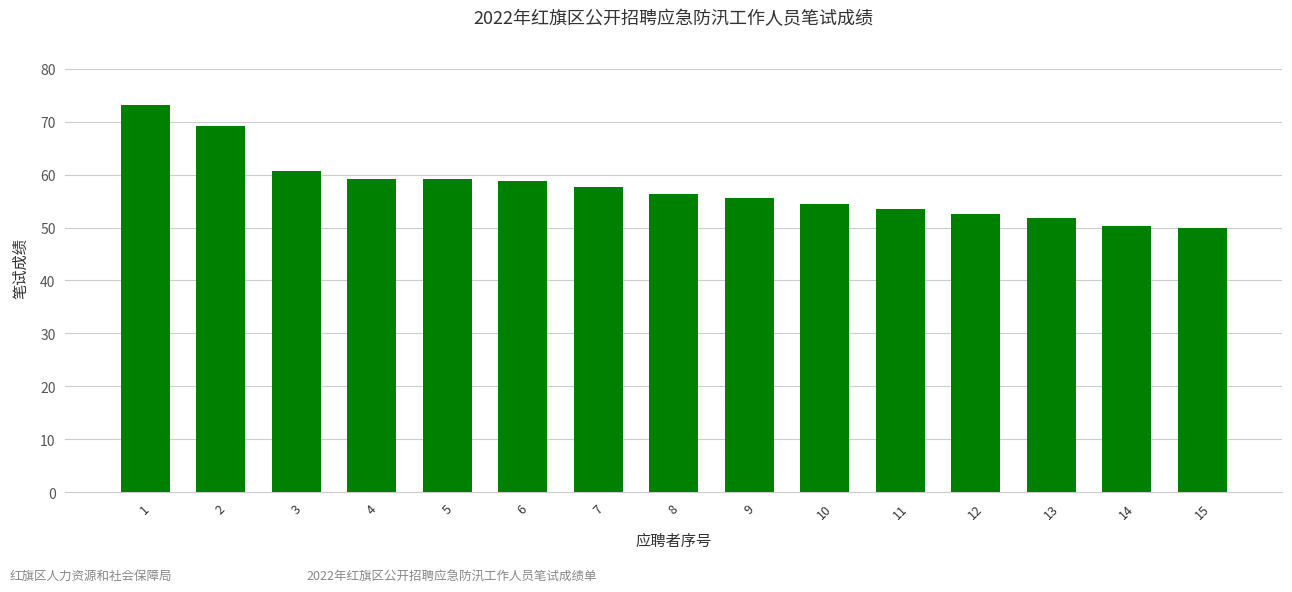

How many data points are less than 56?

7